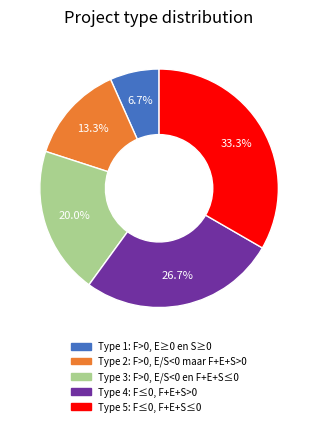

Which category has the smallest portion of the pie?

Type 1: F>0, E≥0 en S≥0